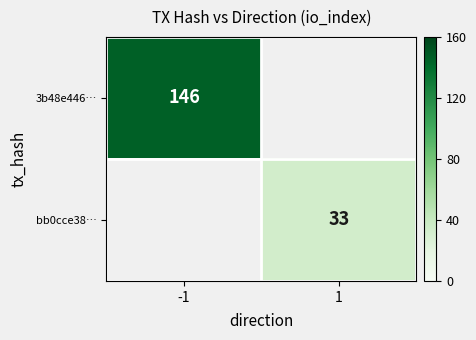

The bb0cce38… series shows 33 at 1. True or false?

True